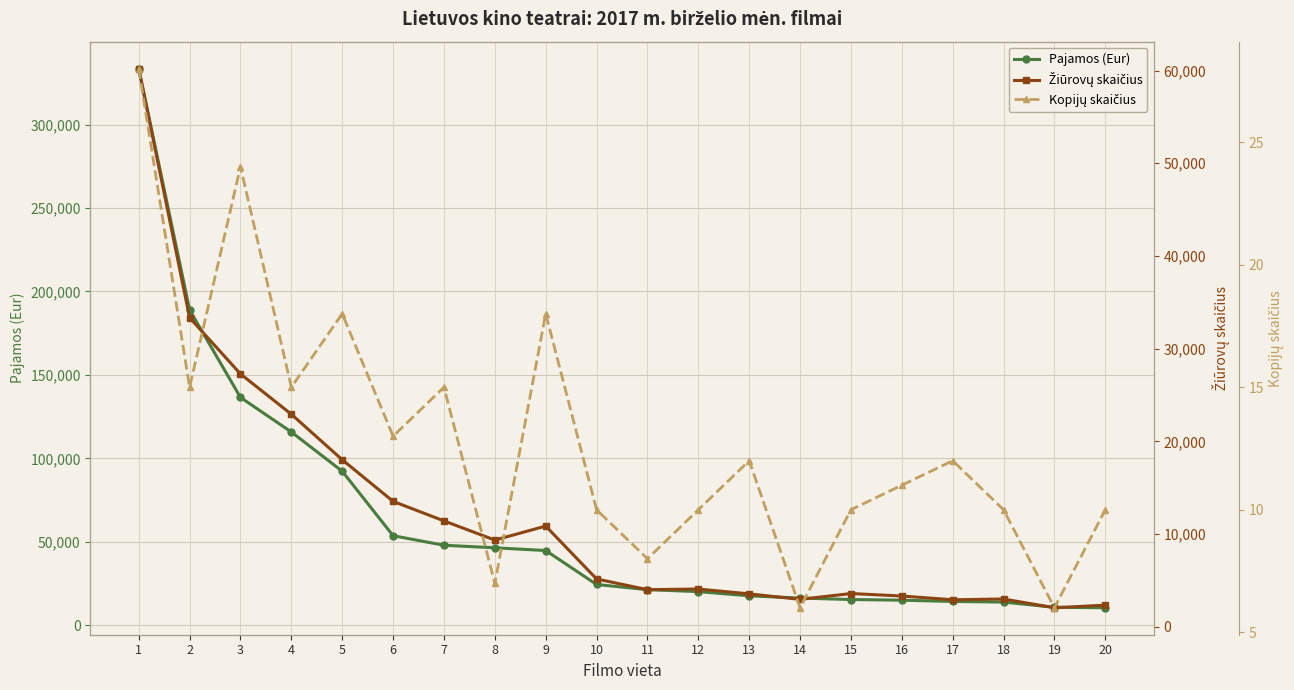

What is the smallest value displayed?

6.0